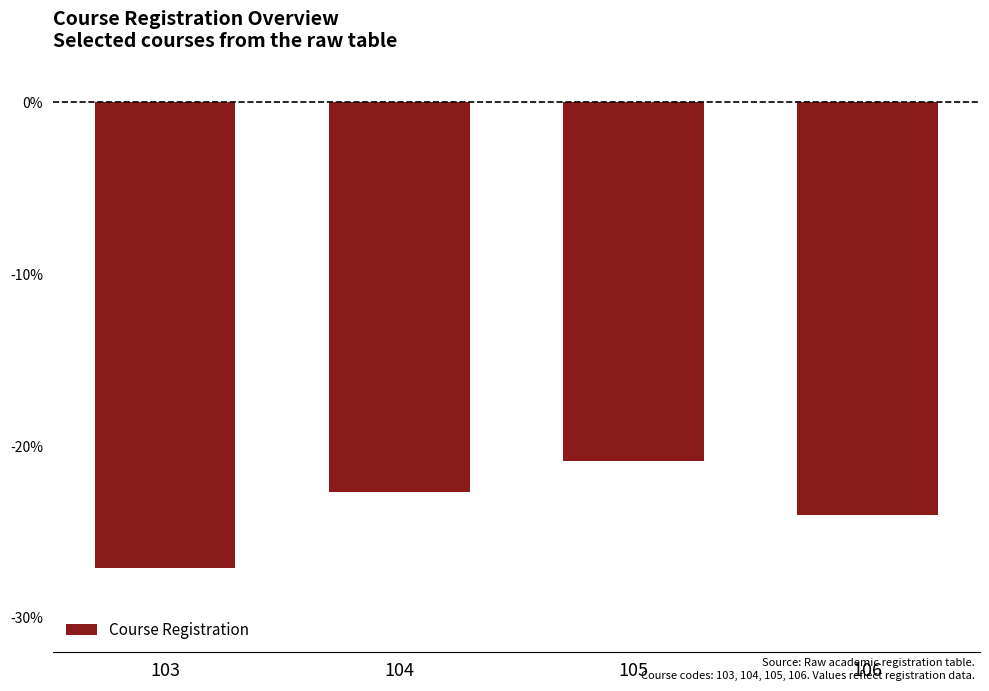

The value at 104 is -15.8. True or false?

False